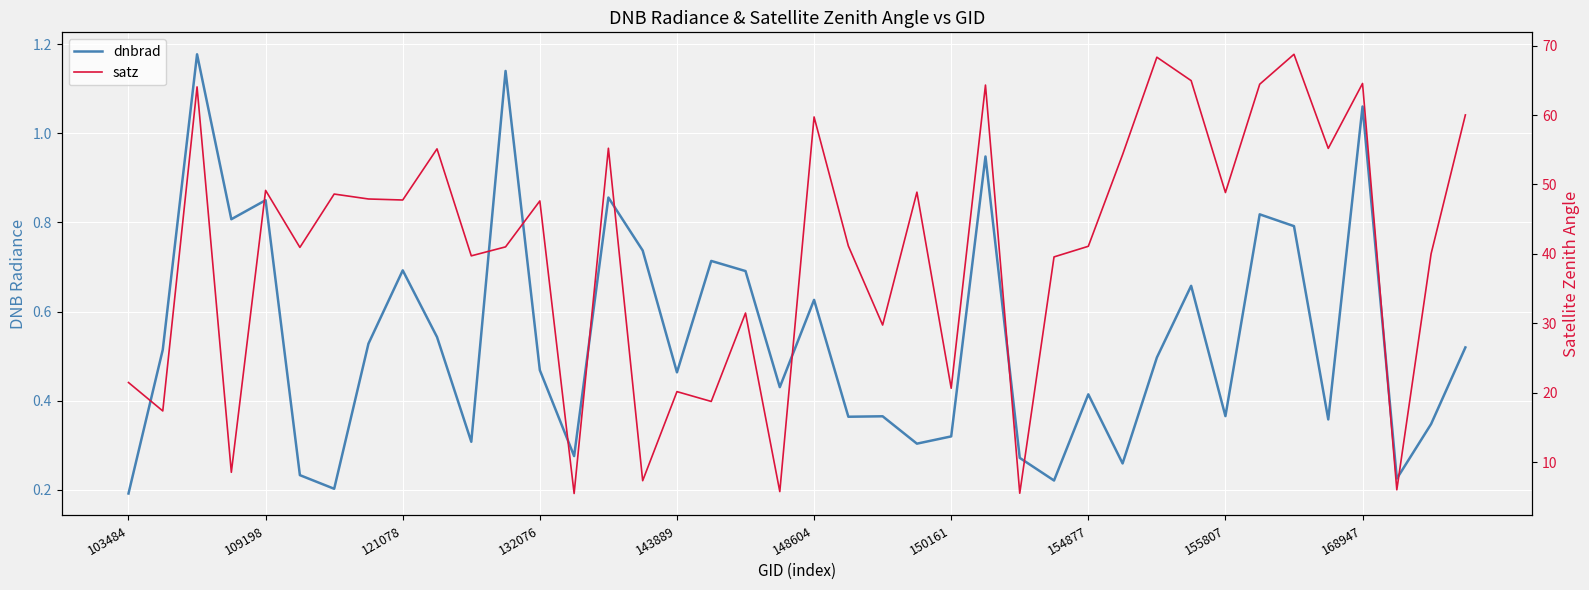

True or false: dnbrad and satz intersect in this chart.

False